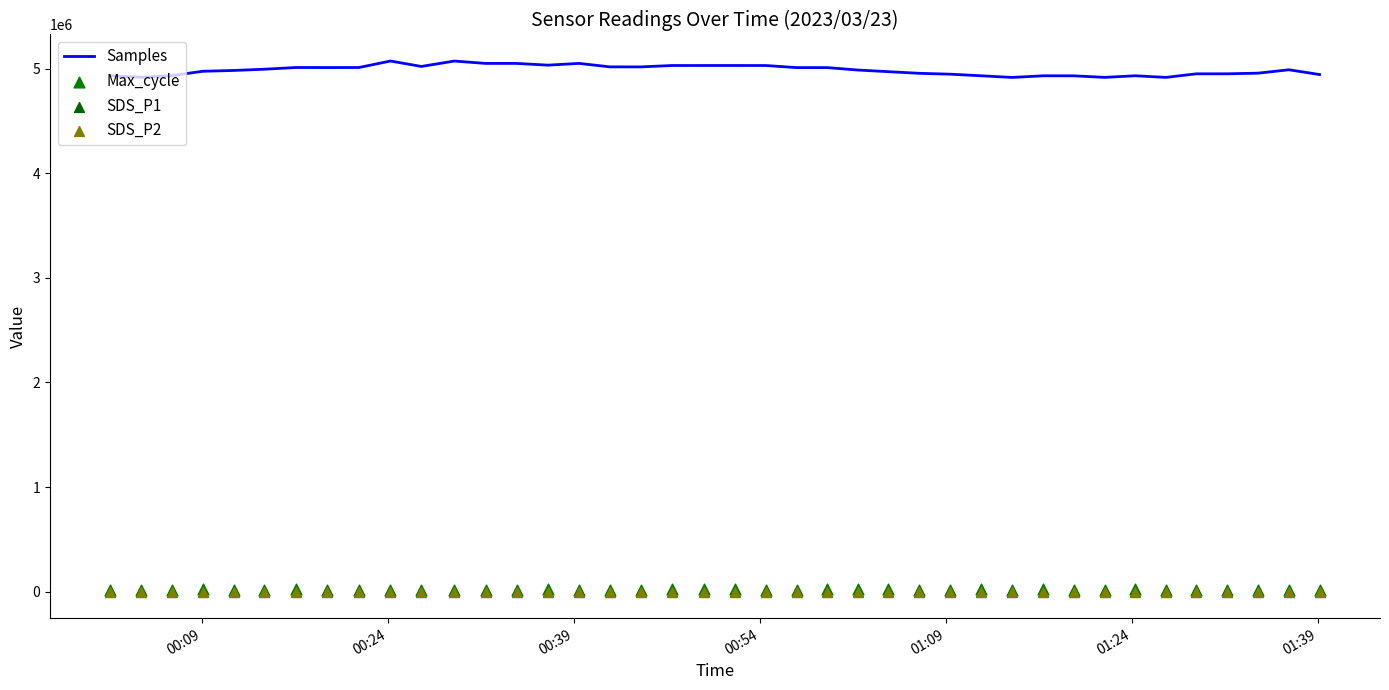

At how many categories does at least one series exceed 4106570?

40